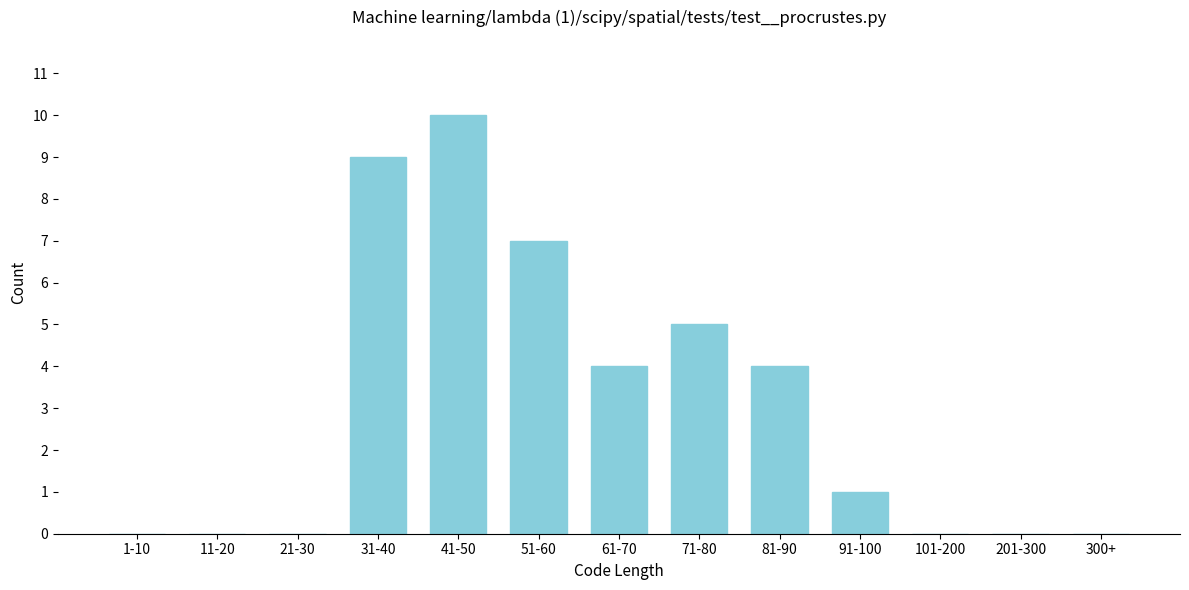

Reading left to right, what are all the values shown in this chart?

1-10=0	11-20=0	21-30=0	31-40=9	41-50=10	51-60=7	61-70=4	71-80=5	81-90=4	91-100=1	101-200=0	201-300=0	300+=0